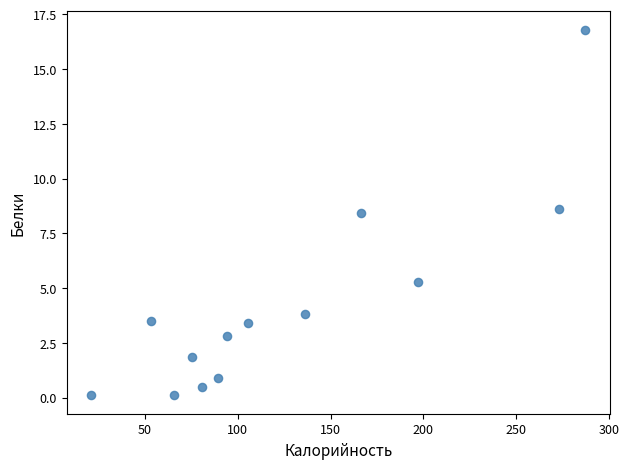

What is the range of Y values (max minus min)?

16.7